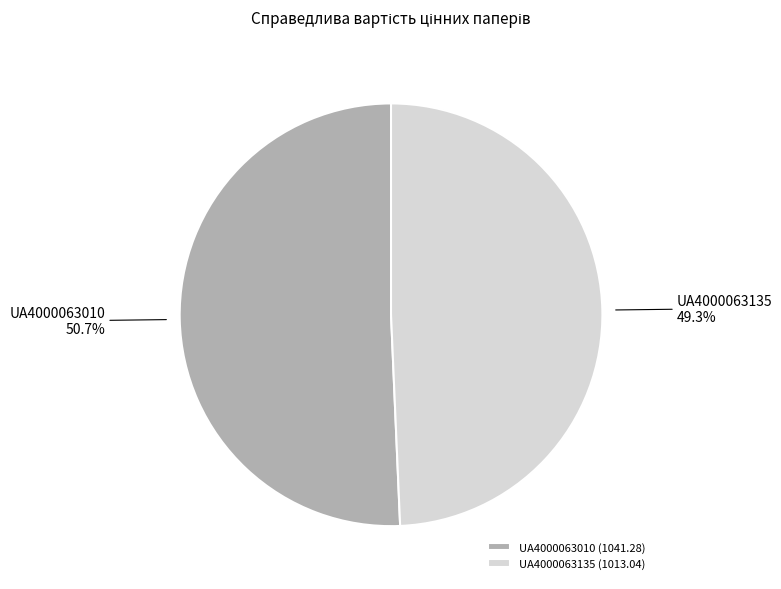

What percentage is the UA4000063010 slice, to the nearest percent?

51%